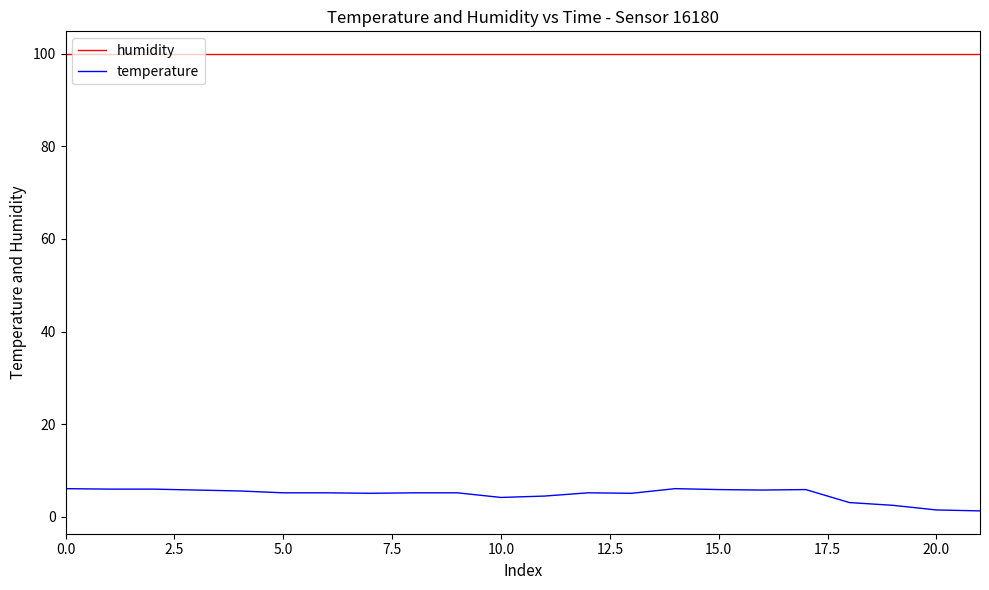

Which series has the largest total across all categories?

humidity